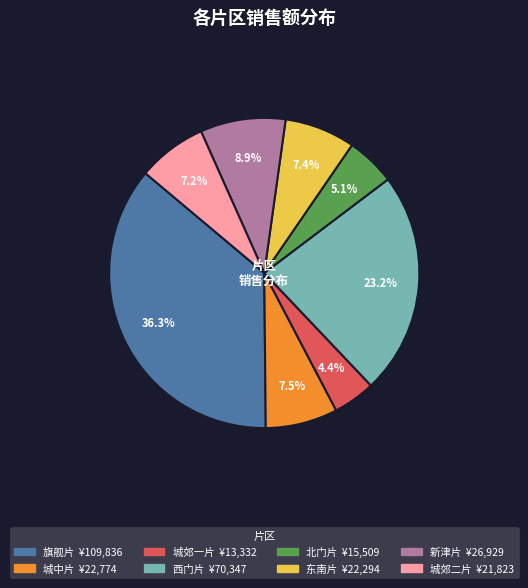

What percentage is the 北门片 slice, to the nearest percent?

5%